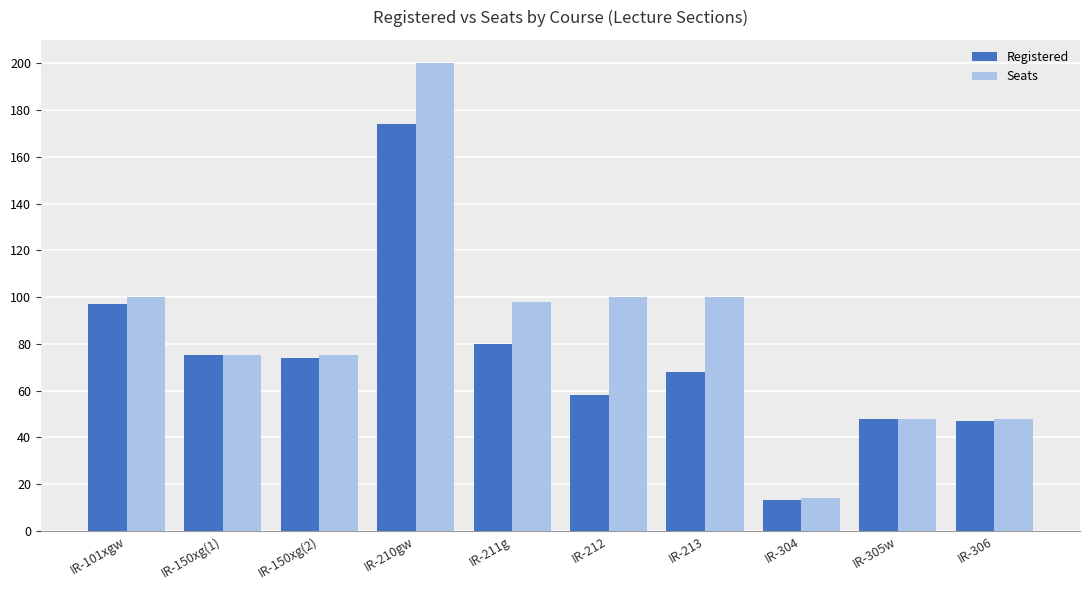

How many series are shown in this chart?

2